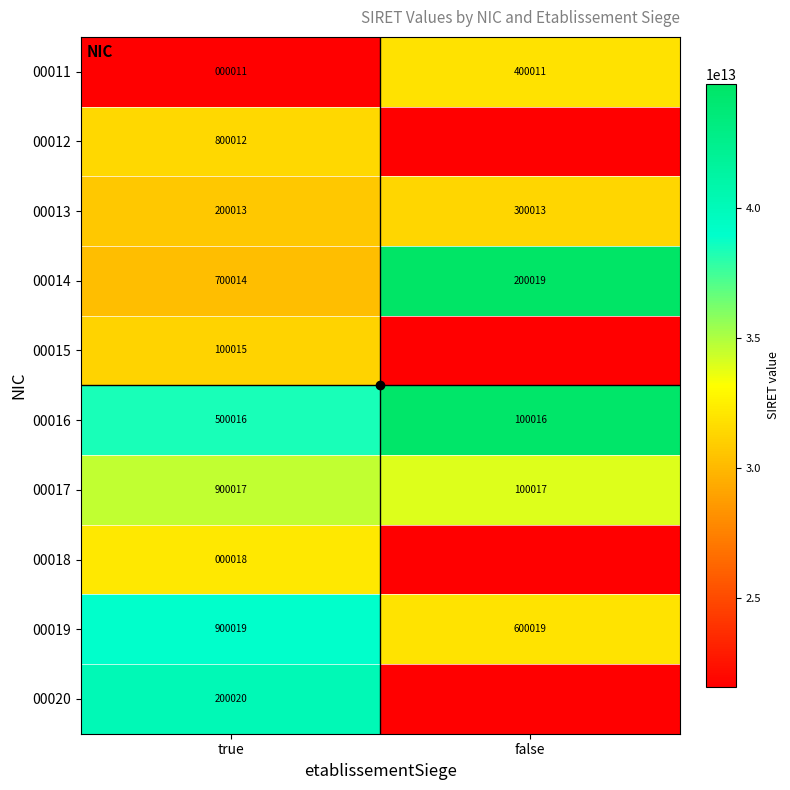

What is the total value across all series at false?

218479127700095